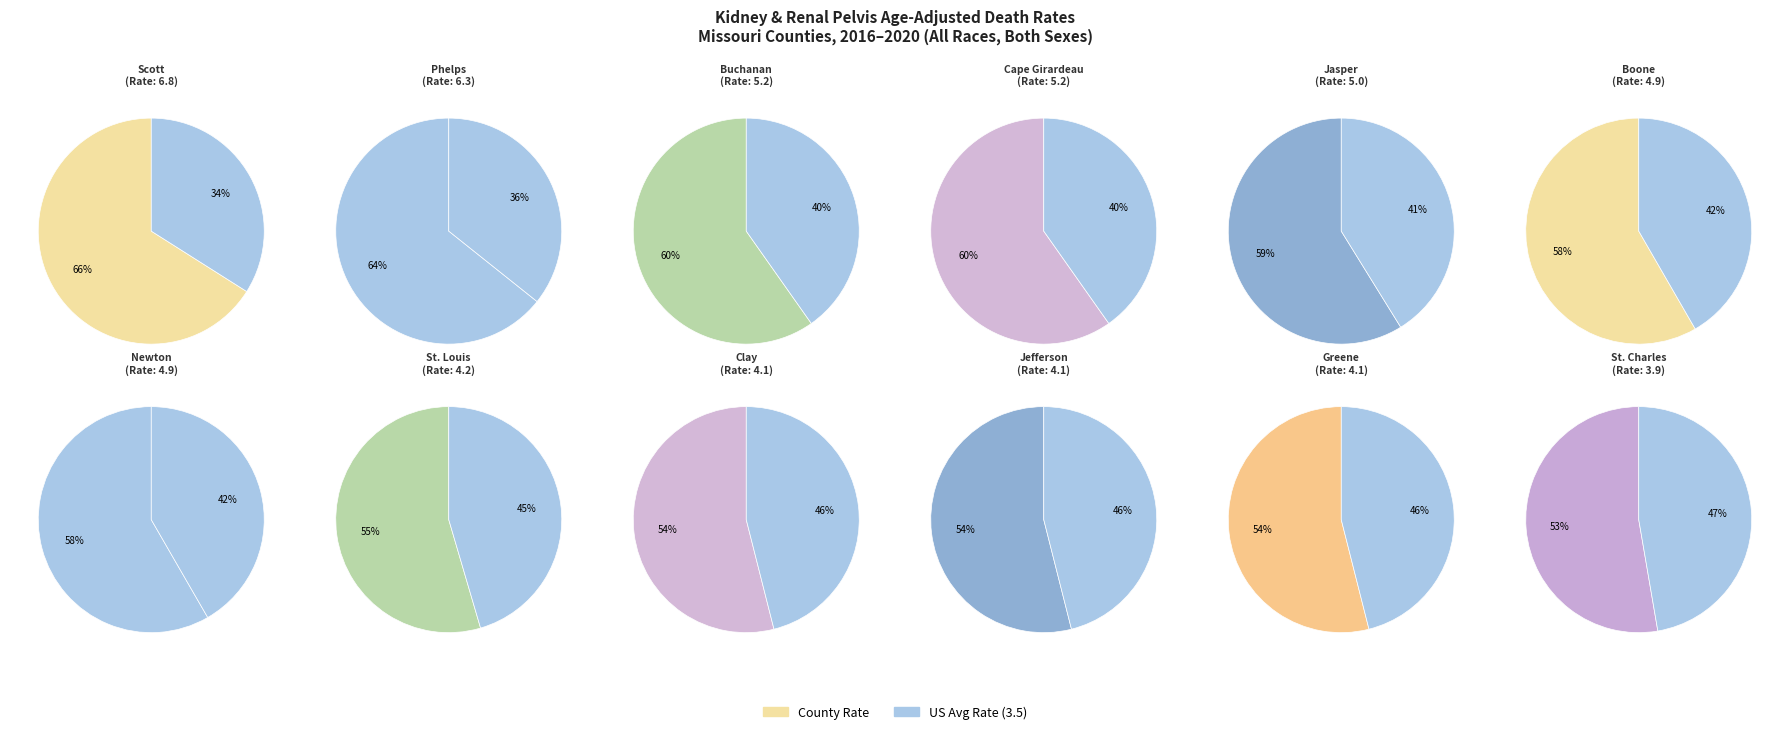

Which category has the biggest portion of the pie?

Scott County